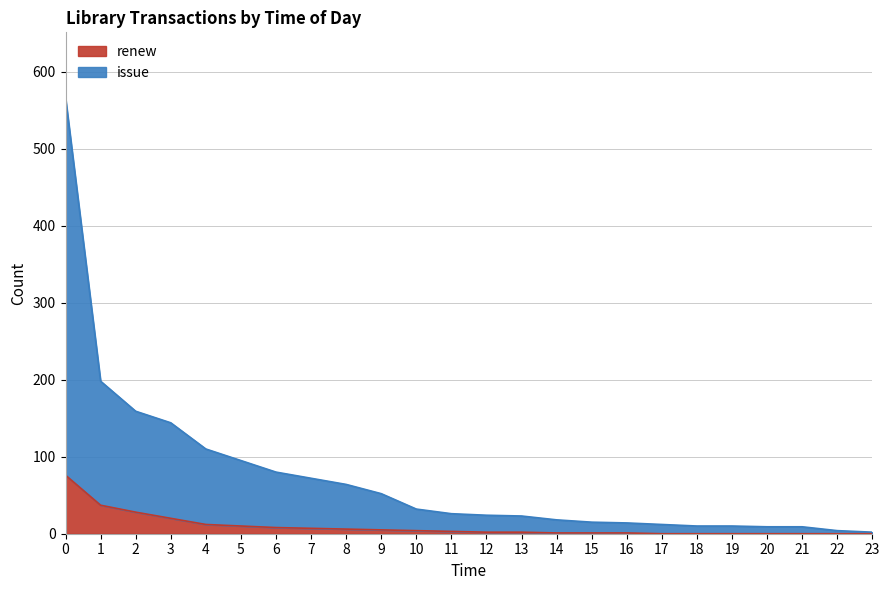

List the labels in order of issue value, largest first.

0, 1, 2, 3, 4, 5, 6, 7, 8, 9, 10, 11, 12, 13, 14, 15, 16, 17, 18, 19, 20, 21, 22, 23